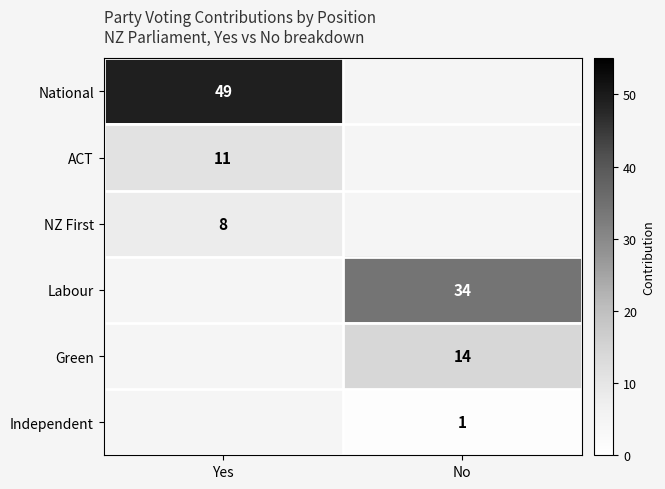

Is it true that National equals 49 at Yes?

True